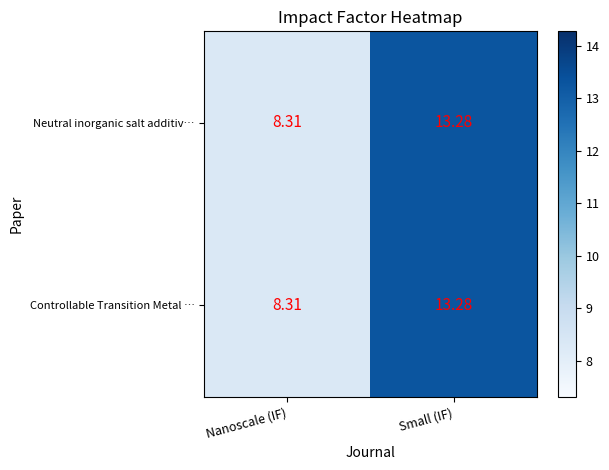

At which category is the sum across all series the highest?

Small (IF)